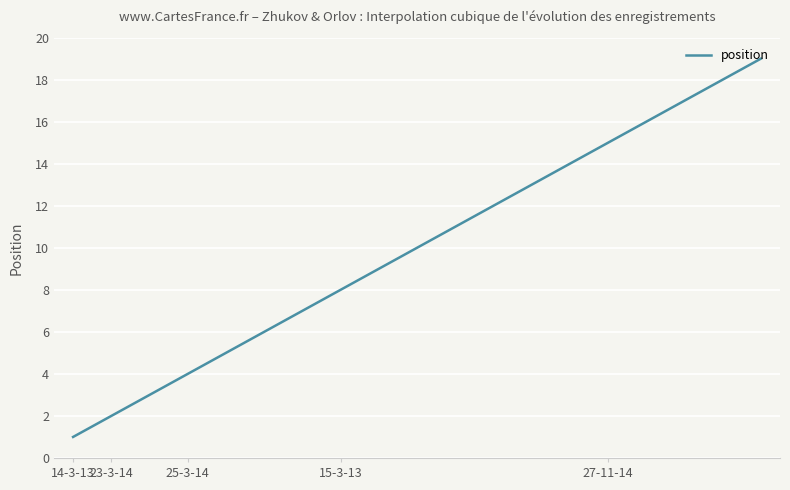

What is the minimum value shown in the chart?

1.0